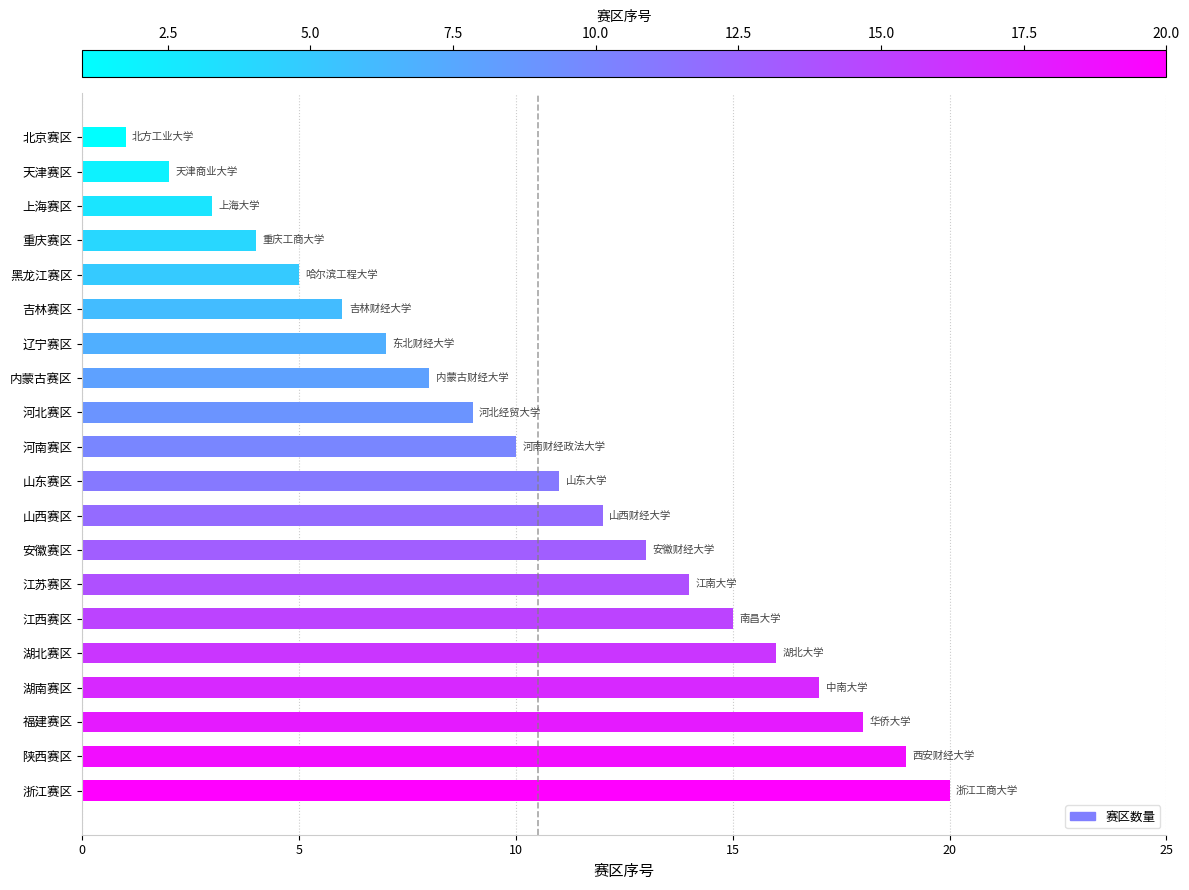

How many bars are there in total?

20